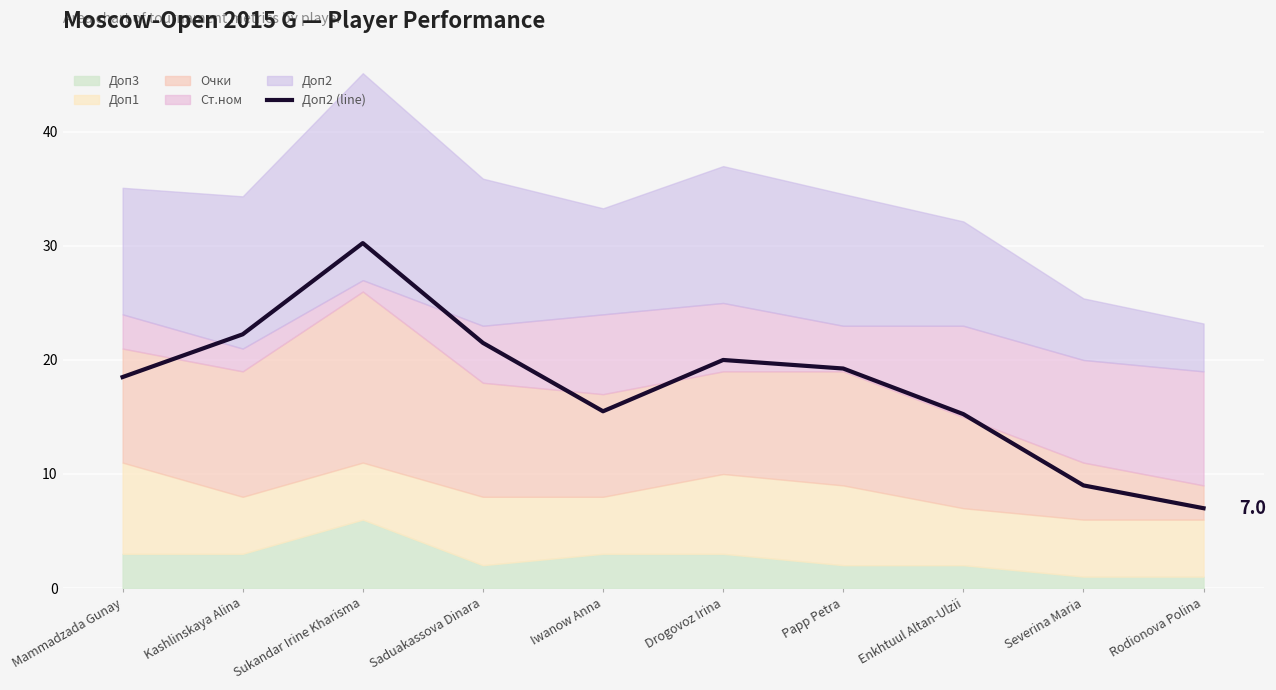

At which category does the chart reach its minimum across all series?

Rodionova Polina